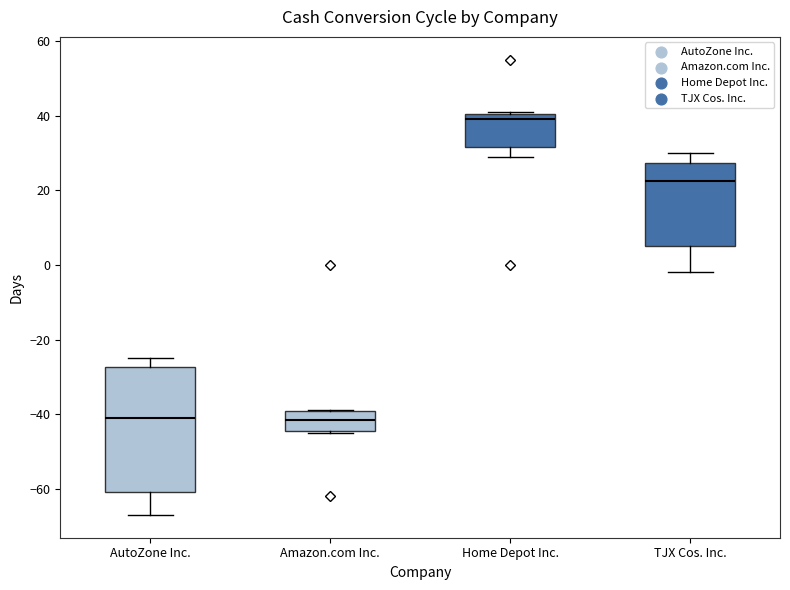

Where is the lower edge of the box for Home Depot Inc. on the y-axis? The values are not printed on the chart, so give them approximately, as read against the axis.

32